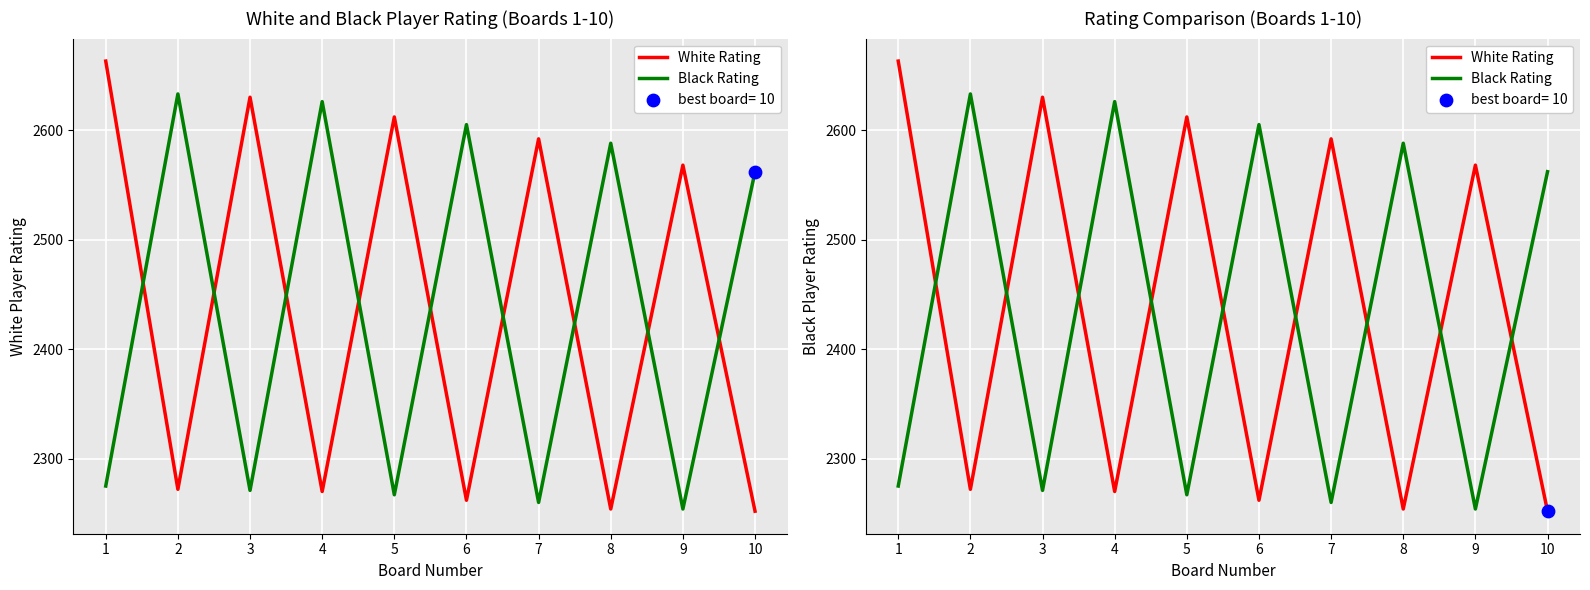

Which series has the largest total across all categories?

White Rating